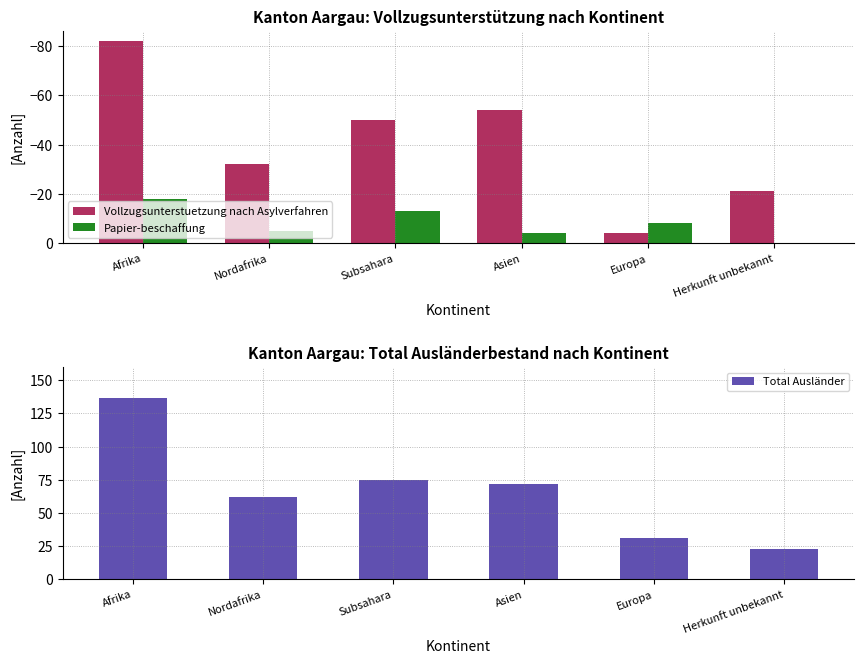

What is the label of the 5th bar from the right?

Nordafrika